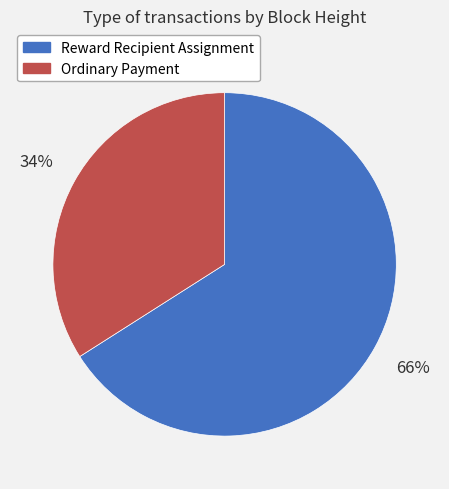

To the nearest percent, what percentage of the pie is Ordinary Payment?

34%